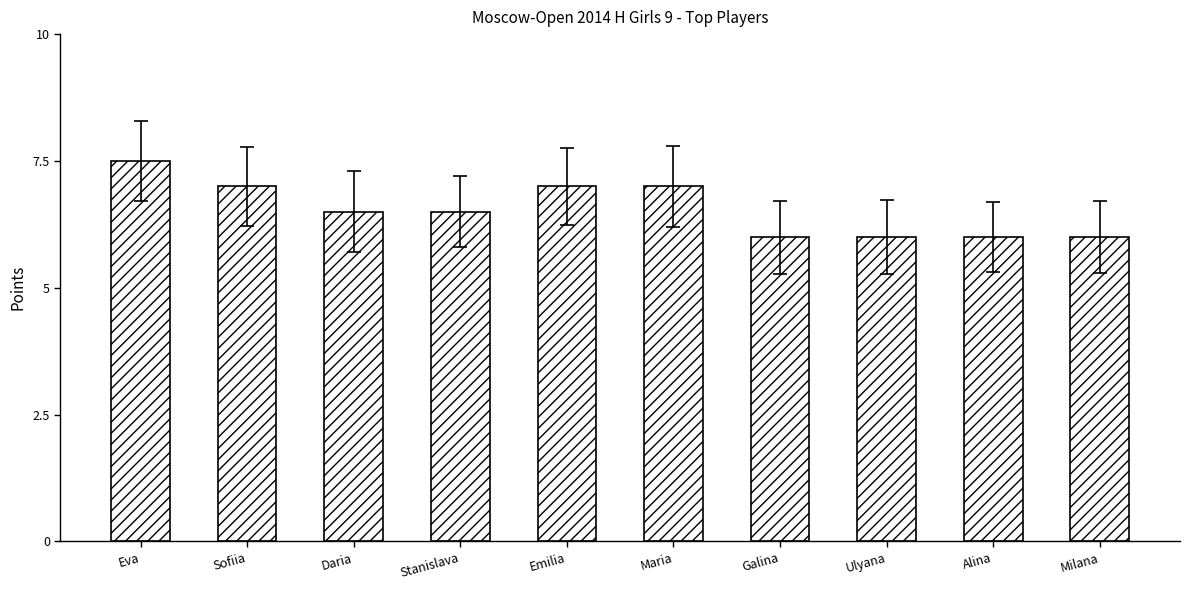

What is the label of the 7th bar from the left?

Galina